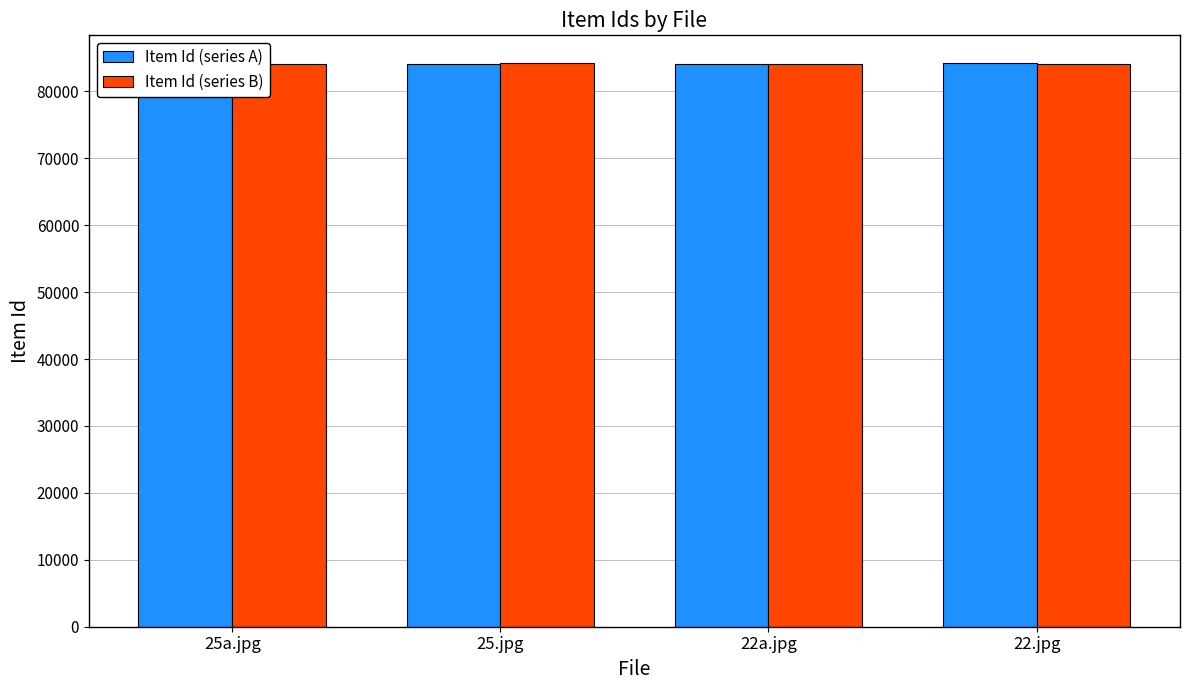

What is the smallest value displayed?

84170